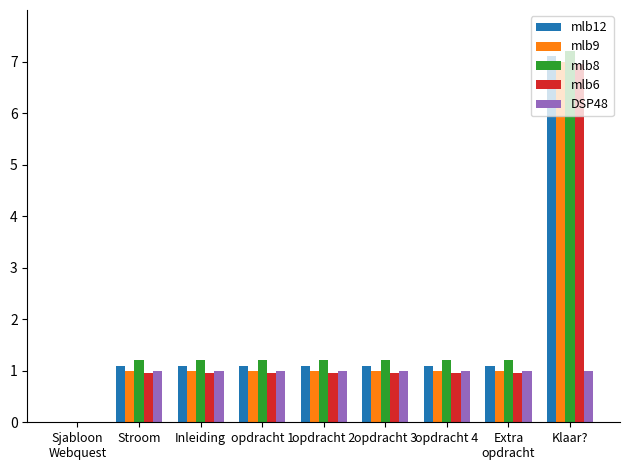

Which label corresponds to the largest value in the chart?

Klaar?